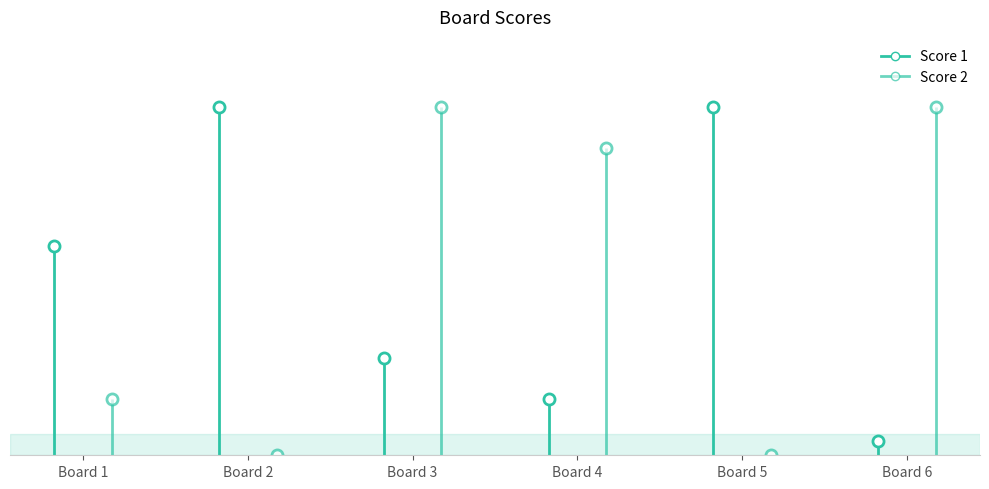

Rank the categories by Score 1 value from highest to lowest.

Board 2, Board 5, Board 1, Board 3, Board 4, Board 6